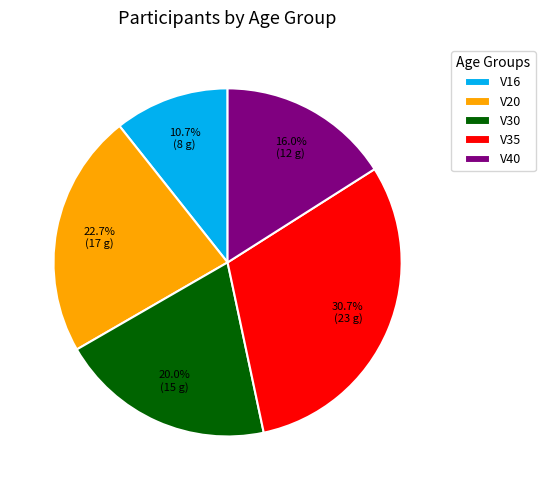

Do V20 and V16 together represent more than half of the pie?

No